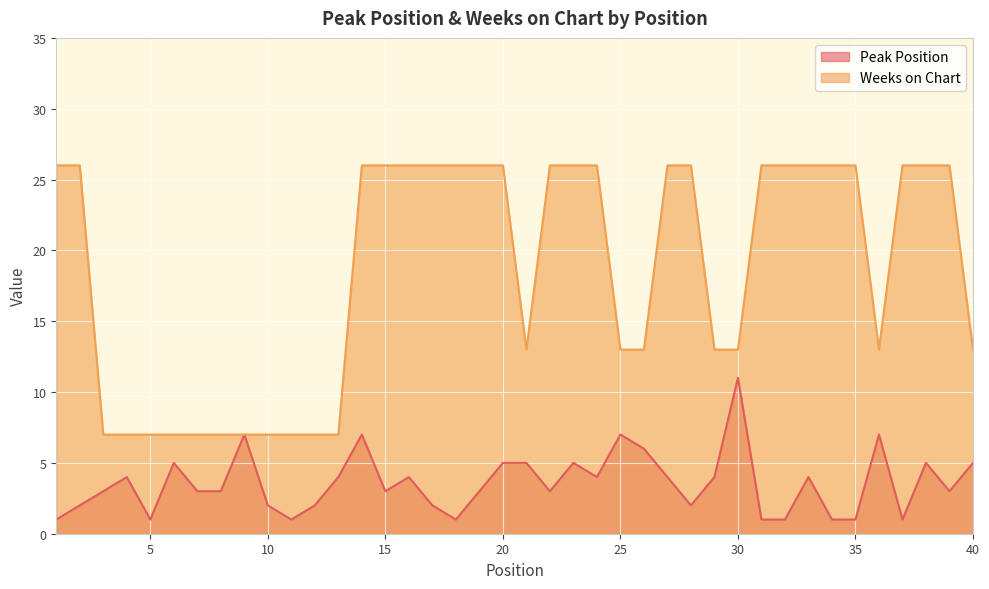

The value of Weeks on Chart at 24 is 7. True or false?

False